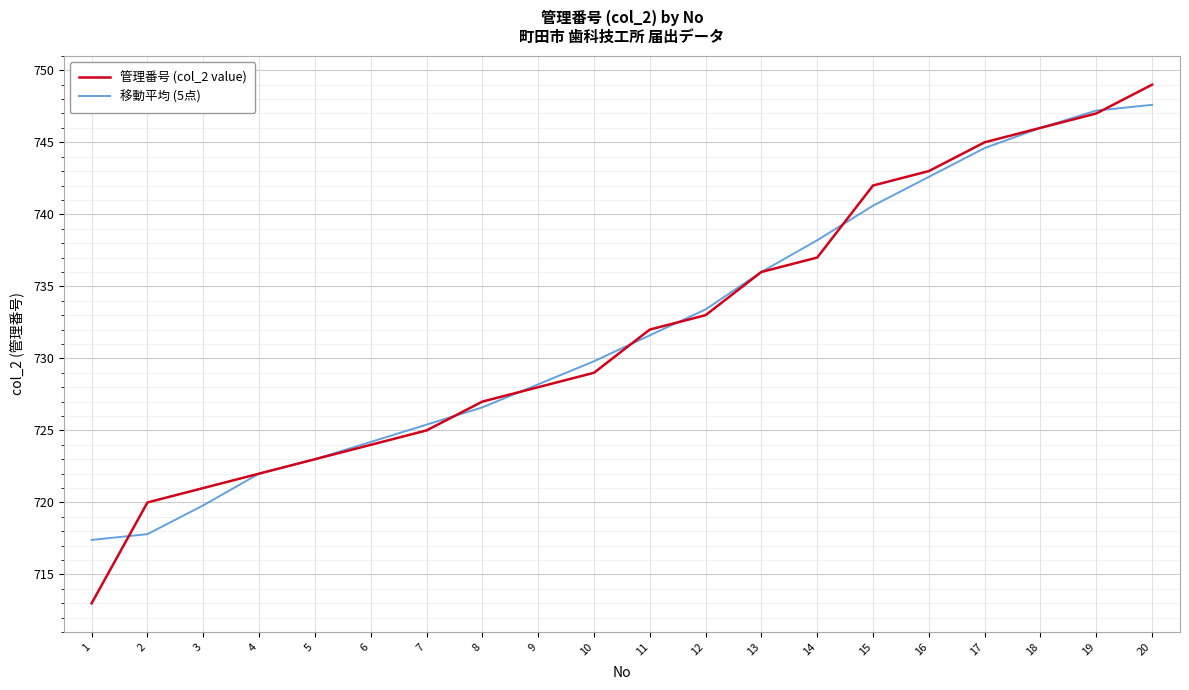

The 移動平均 (5点) series shows 1183.2 at 17. True or false?

False